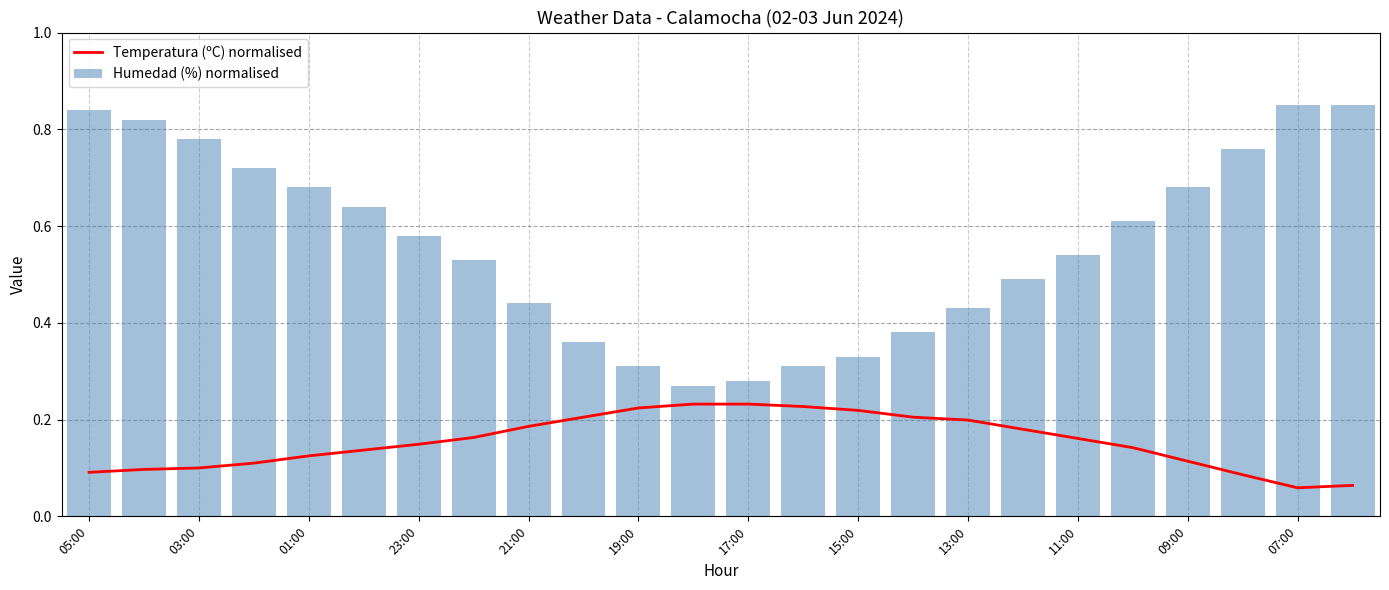

What is the difference between the maximum and minimum values in the Humedad (%) normalised series?

0.6